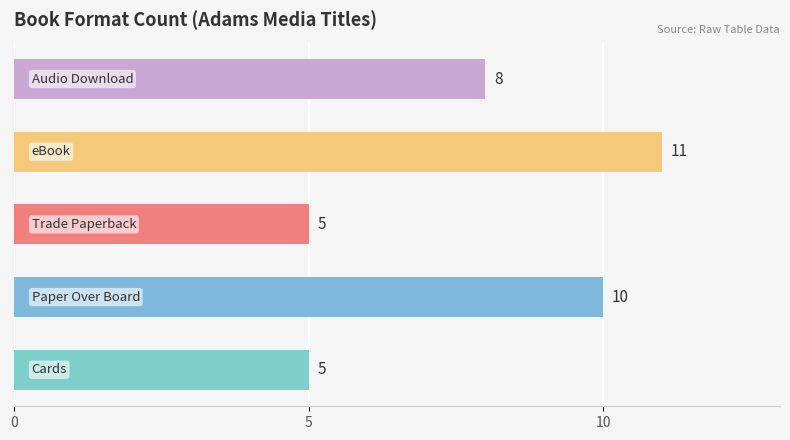

How many distinct data groups are displayed?

1